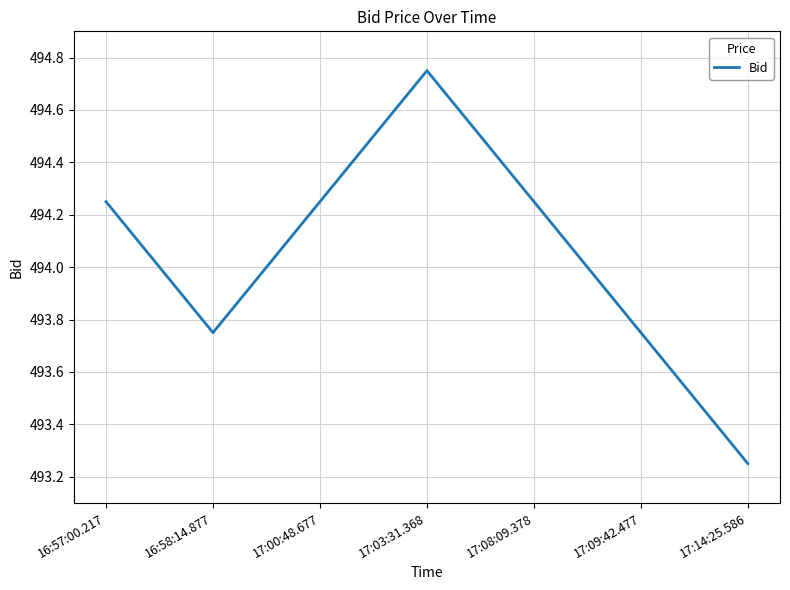

Which category has the lowest value across all series?

17:14:25.586